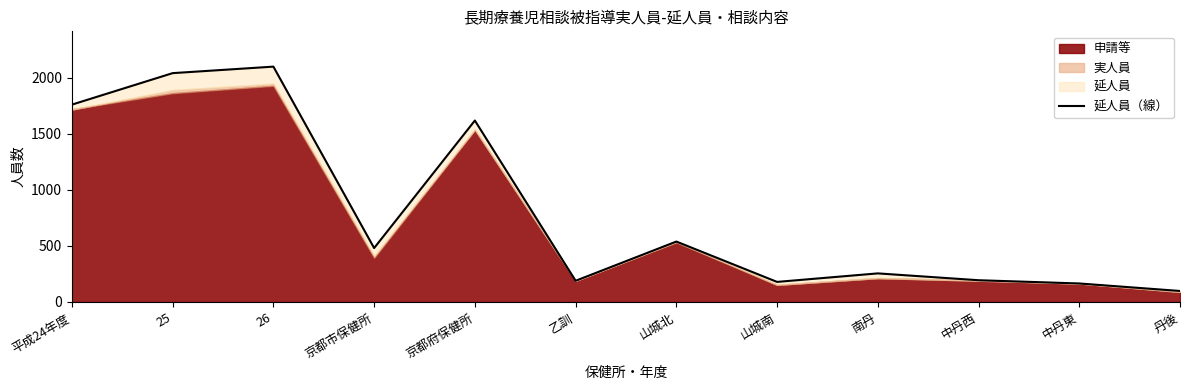

At which category does the chart reach its minimum across all series?

丹後